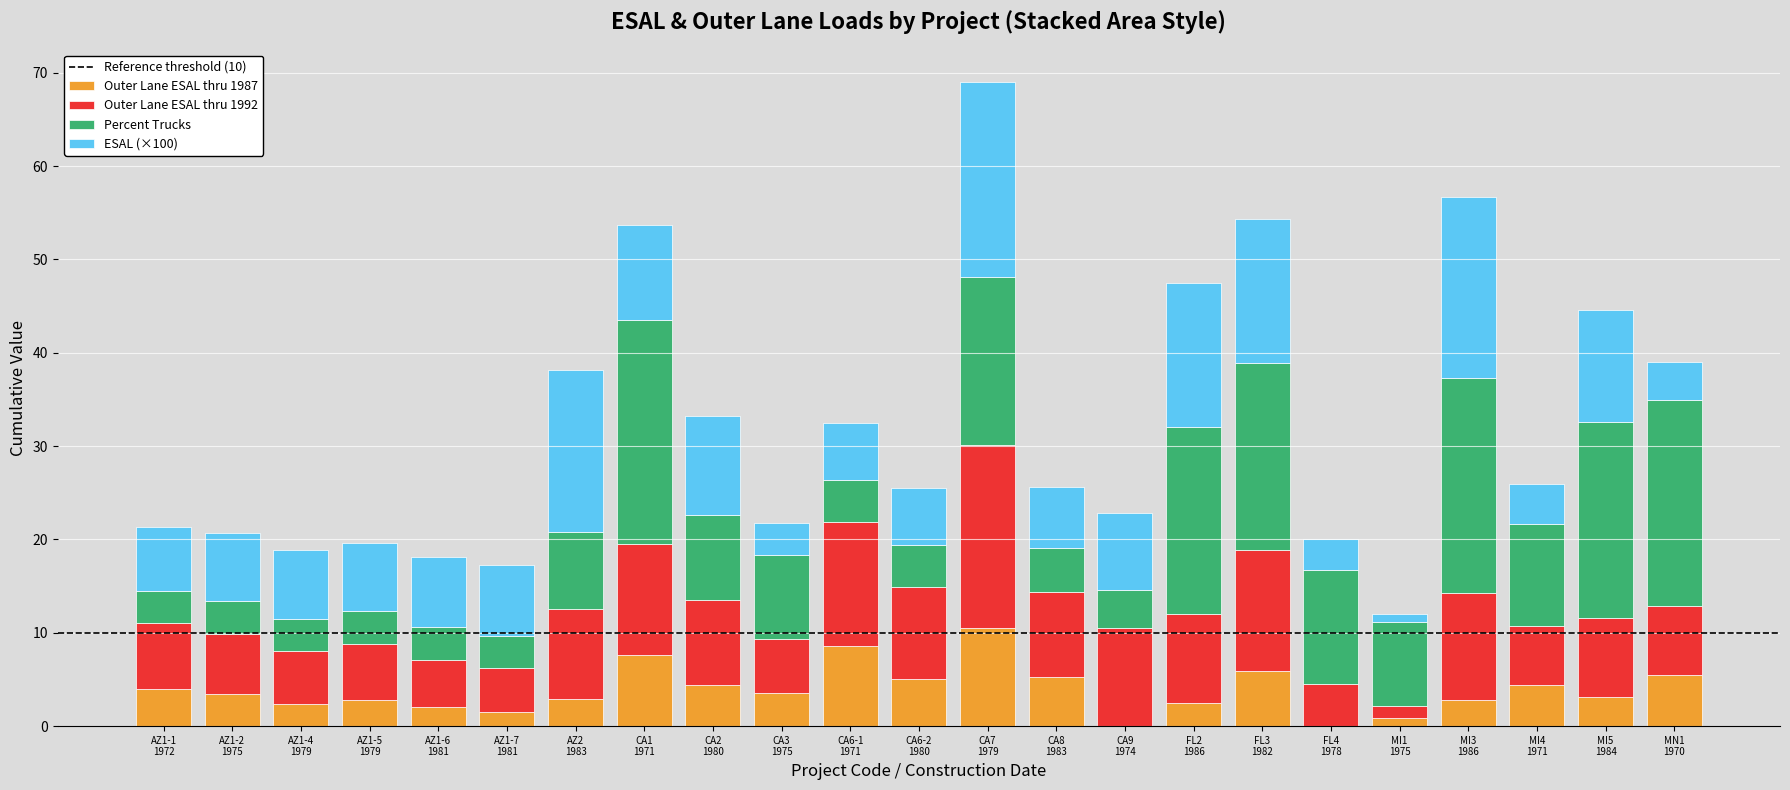

What is the highest value of the Outer Lane ESAL thru 1987 series?

10.5